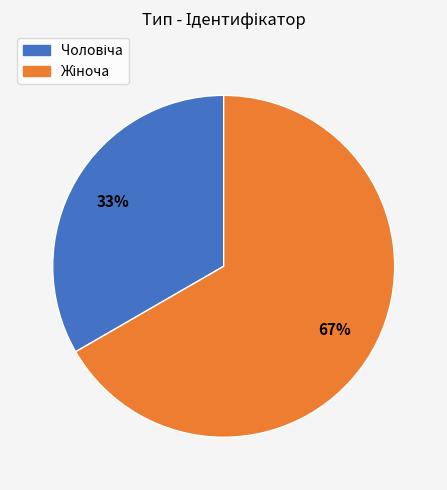

To the nearest percent, what is the average slice percentage?

50%